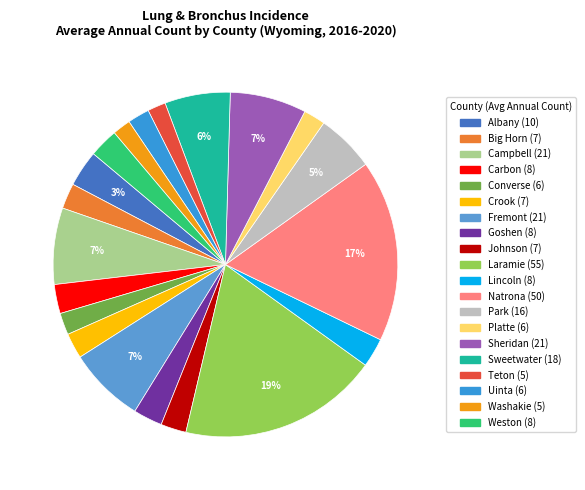

How many slices are in this pie chart?

20